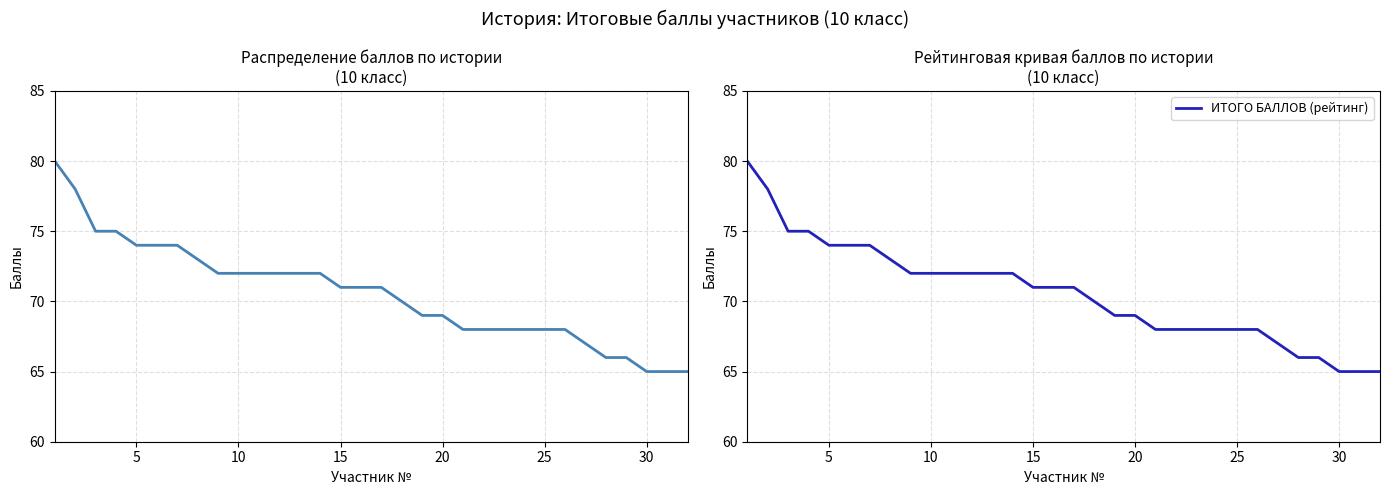

What is the label of the 4th point from the left?

15